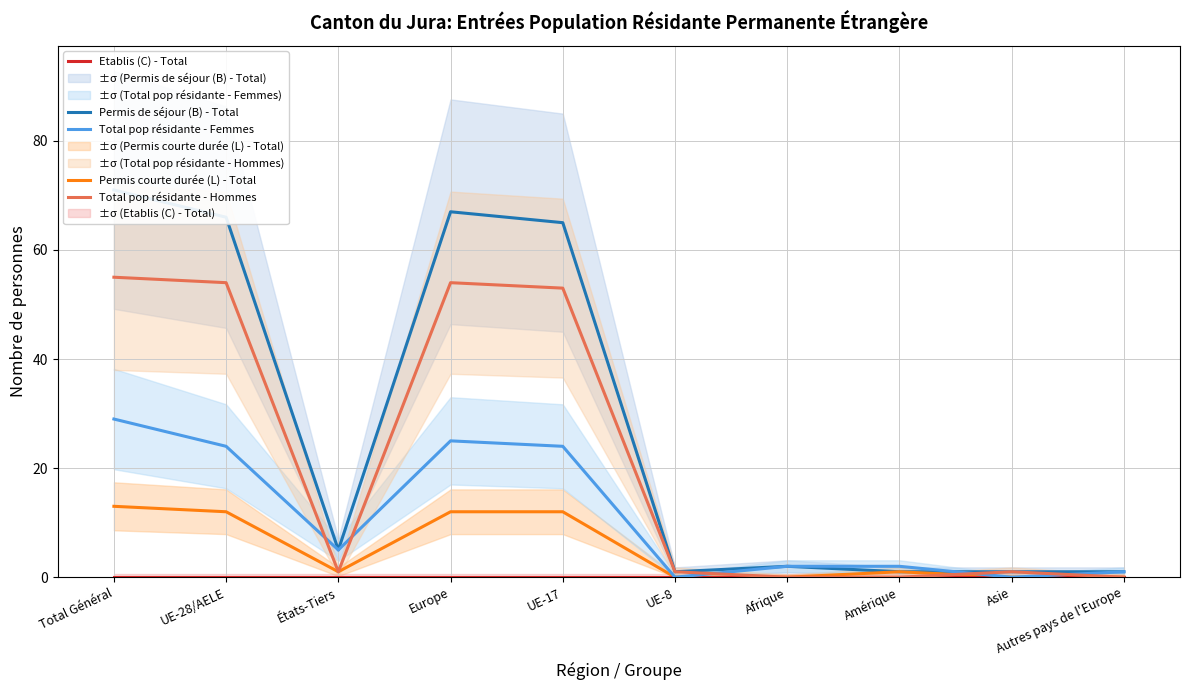

What is the label of the 5th point from the right?

UE-8